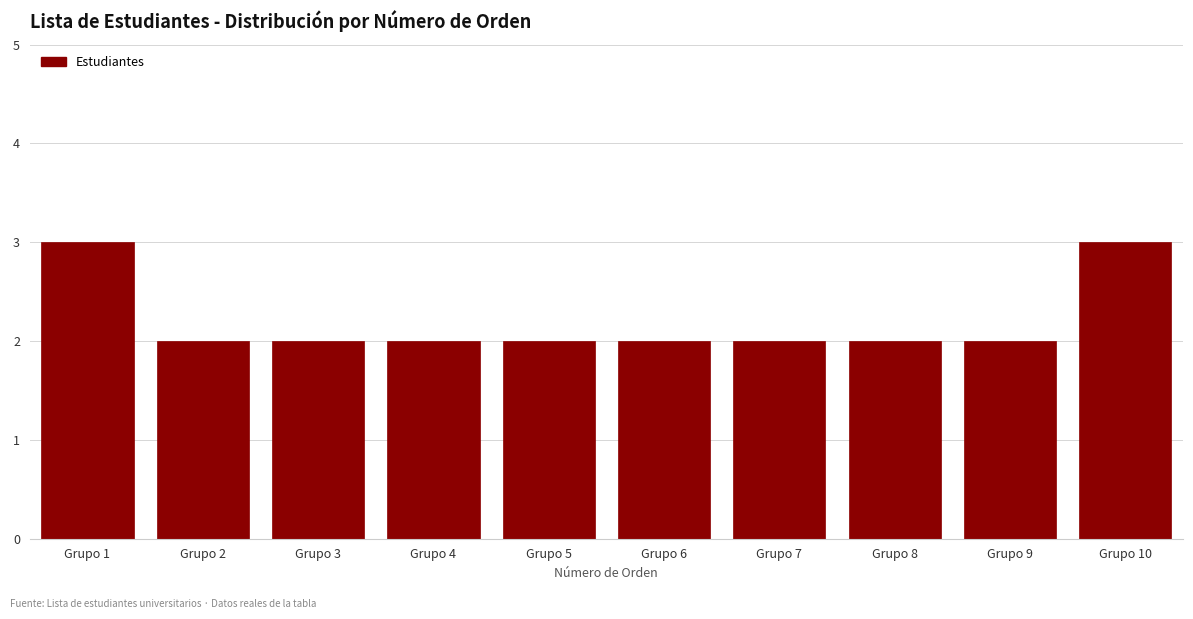

Reading left to right, transcribe all the data shown in this chart.

3	2	2	2	2	2	2	2	2	3